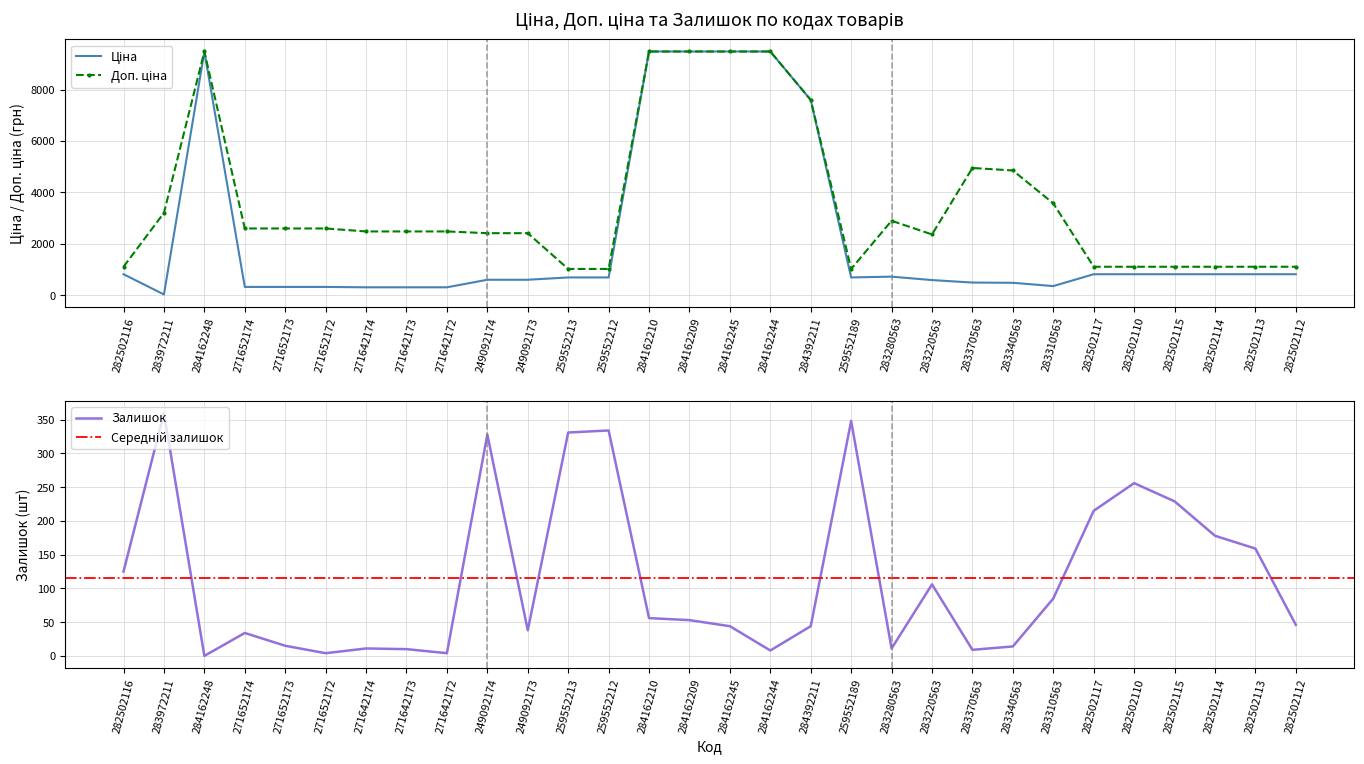

Is the value of Ціна at 259552212 greater than the value of Доп. ціна at 284162209?

No